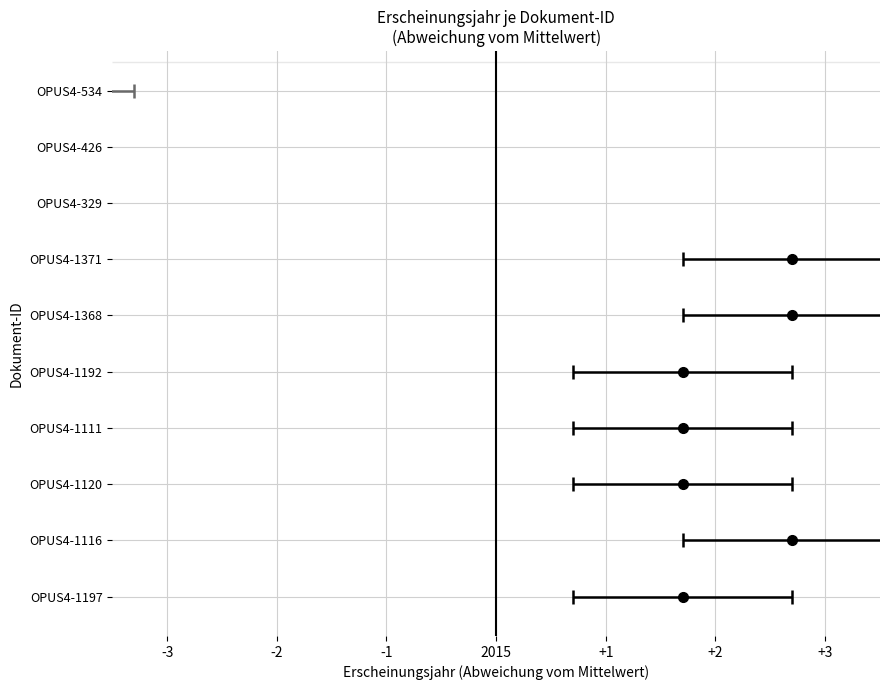

Reading left to right, extract all data points from this chart.

OPUS4-1197=2017	OPUS4-1116=2018	OPUS4-1120=2017	OPUS4-1111=2017	OPUS4-1192=2017	OPUS4-1368=2018	OPUS4-1371=2018	OPUS4-329=2010	OPUS4-426=2010	OPUS4-534=2011